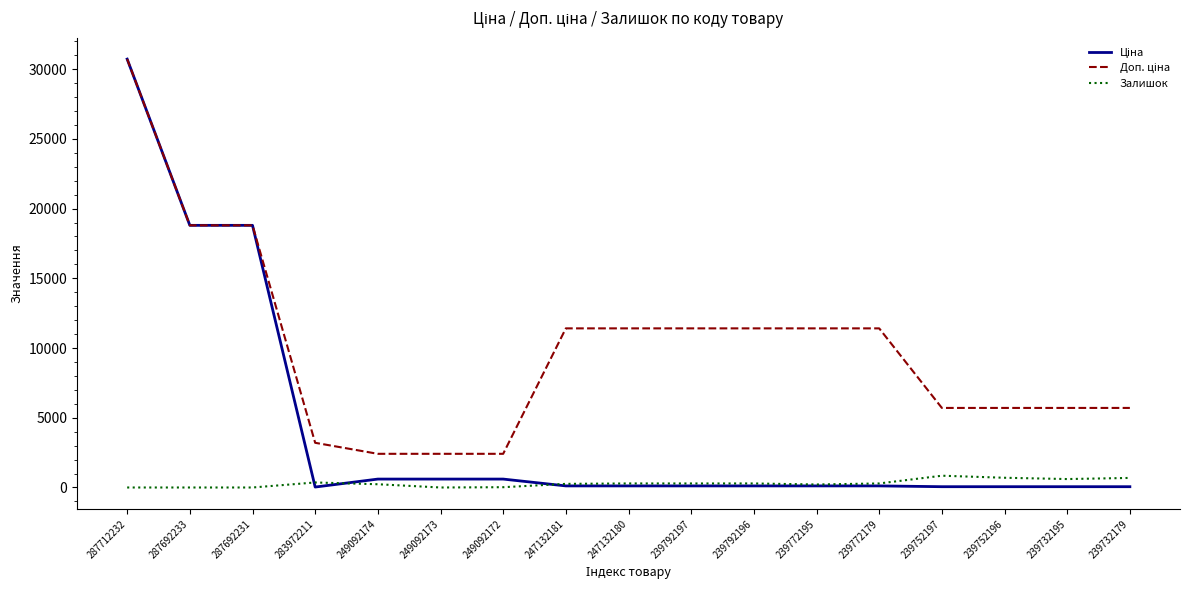

At which category is the sum across all series the highest?

287712232